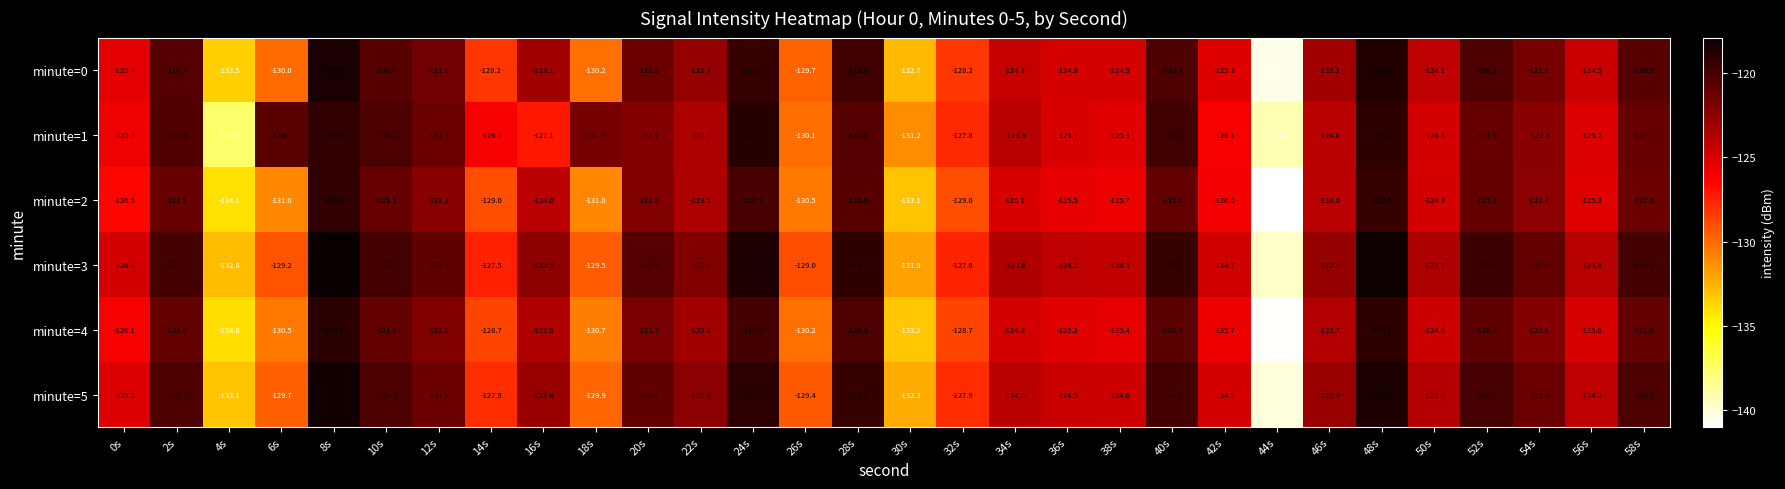

Where is minute=1 nearest to the value -129?

26s